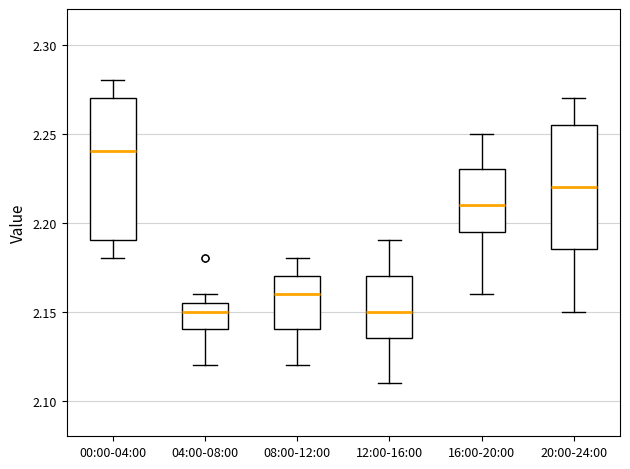

Reading left to right, read every box against the y-axis: the position of its median line, the range the box covers, and the ends of its whiskers. The values are not printed on the chart, so give them approximately, as read against the axis.

00:00-04:00: median 2.240, box 2.190 to 2.270, whiskers 2.180 to 2.280
04:00-08:00: median 2.150, box 2.140 to 2.155, whiskers 2.120 to 2.160
08:00-12:00: median 2.160, box 2.140 to 2.170, whiskers 2.120 to 2.180
12:00-16:00: median 2.150, box 2.135 to 2.170, whiskers 2.110 to 2.190
16:00-20:00: median 2.210, box 2.195 to 2.230, whiskers 2.160 to 2.250
20:00-24:00: median 2.220, box 2.185 to 2.255, whiskers 2.150 to 2.270